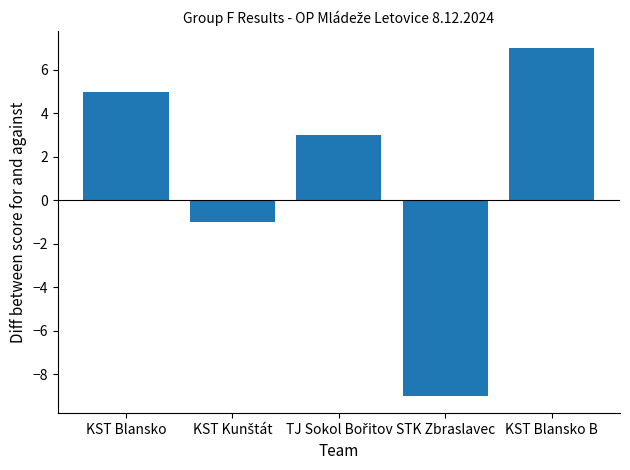

What is the value of the 5th bar from the left?

7